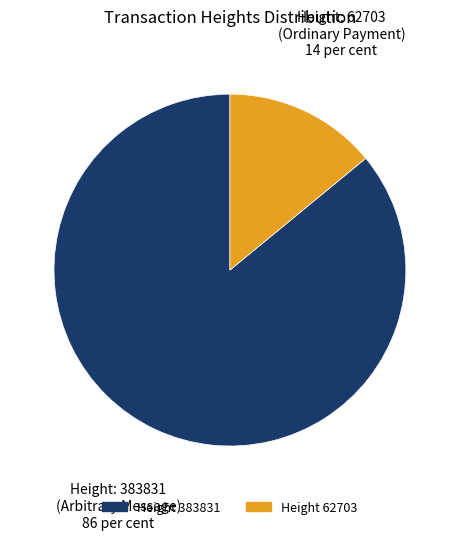

Is there any slice that represents more than half of the pie?

Yes